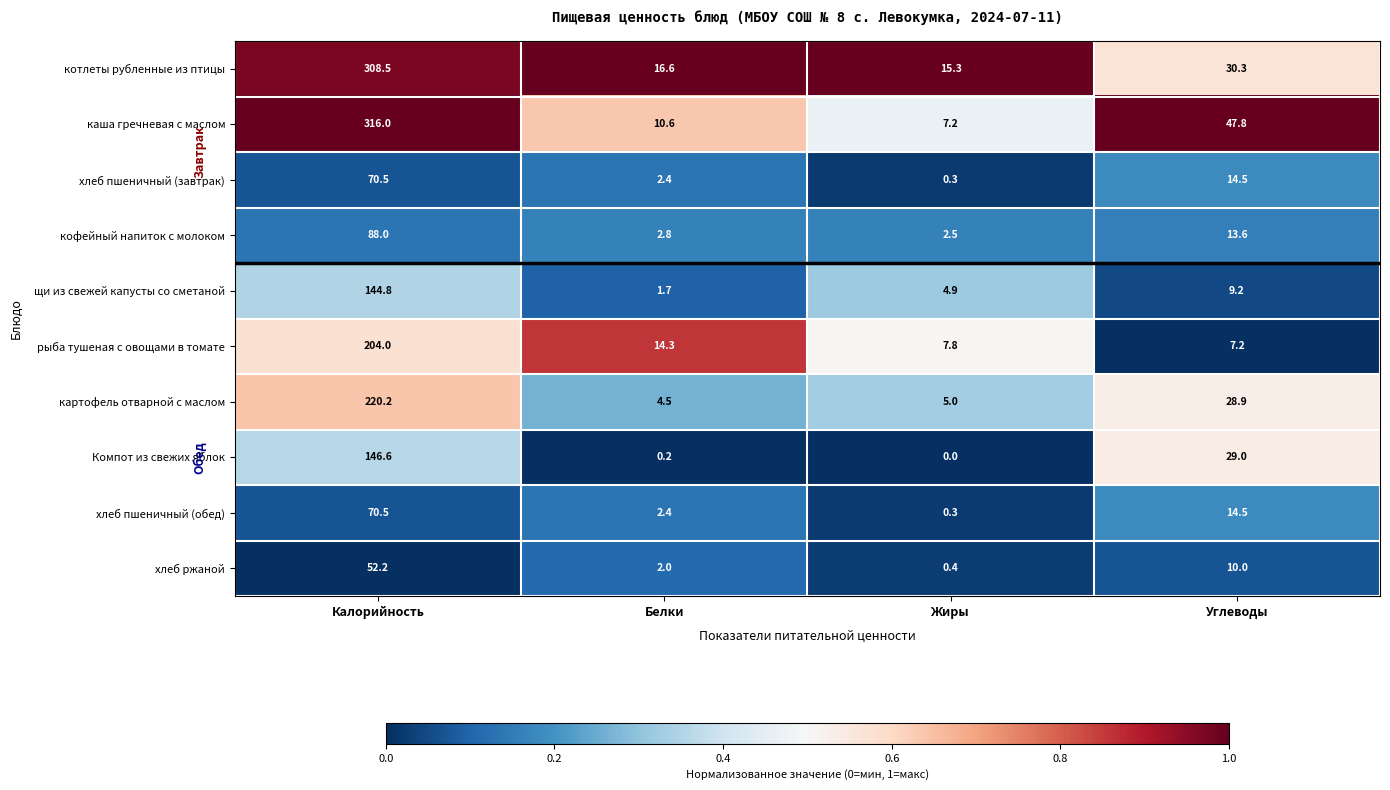

What is the spread (max minus min) of values at Калорийность?

263.8